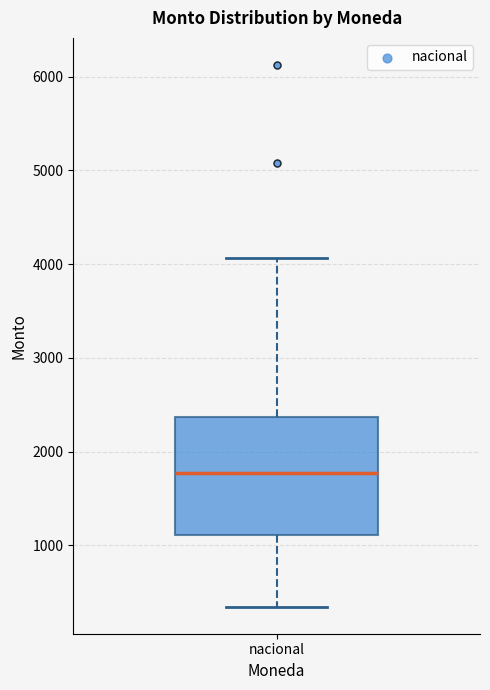

Read this box plot against the y-axis: the position of the median line, the range covered by the box, and the ends of both whiskers. The values are not printed on the chart, so give them approximately, as read against the axis.

median 1800, box 1100 to 2400, whiskers 300 to 4100